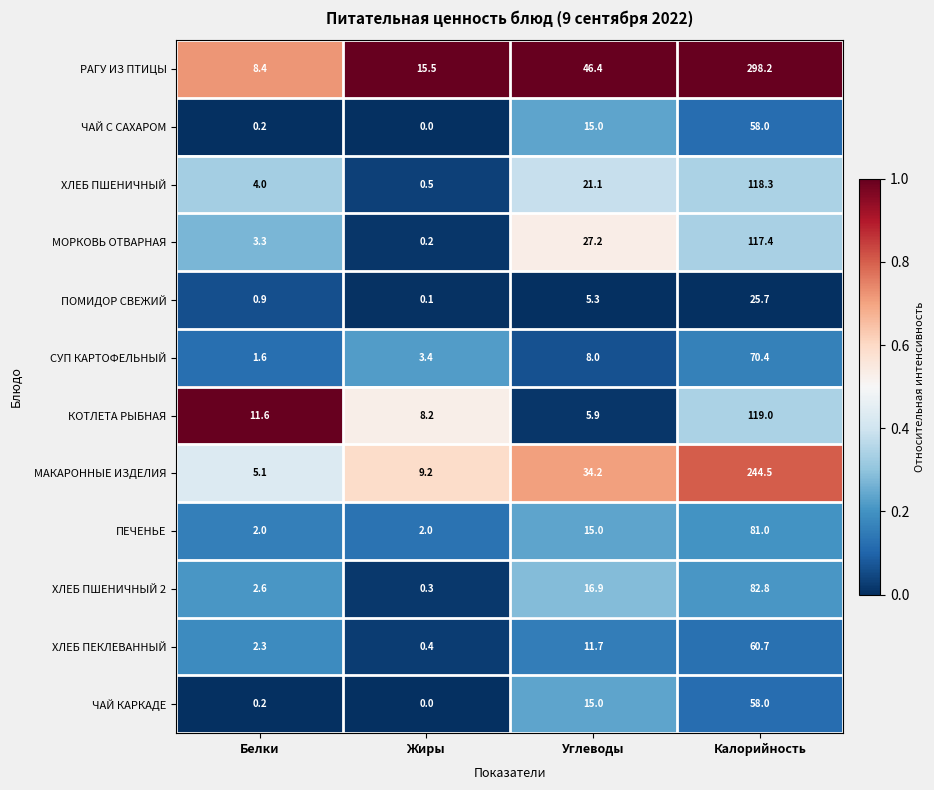

At which category is the sum across all series the highest?

Калорийность